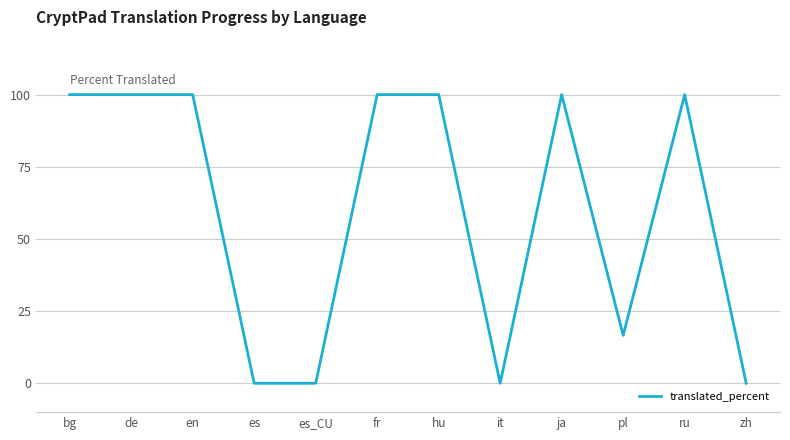

What position from the right is fr?

7